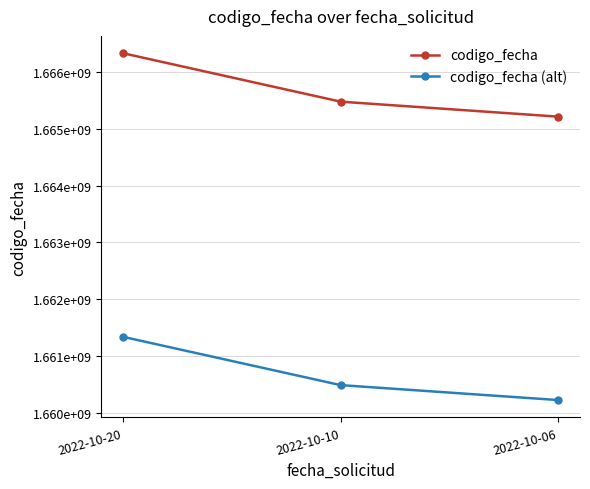

What are all the series names shown in the legend?

codigo_fecha, codigo_fecha (alt)